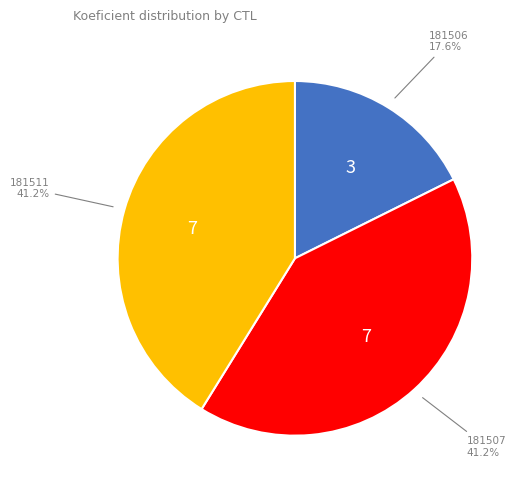

How many slices are in this pie chart?

3